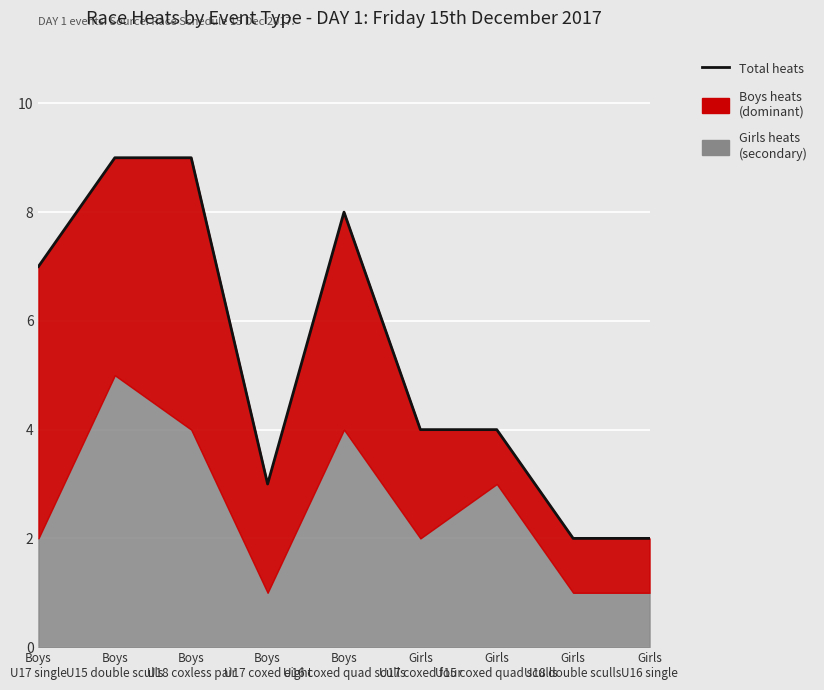

What is the label of the 3rd point from the right?

Girls
U15 coxed quad sculls